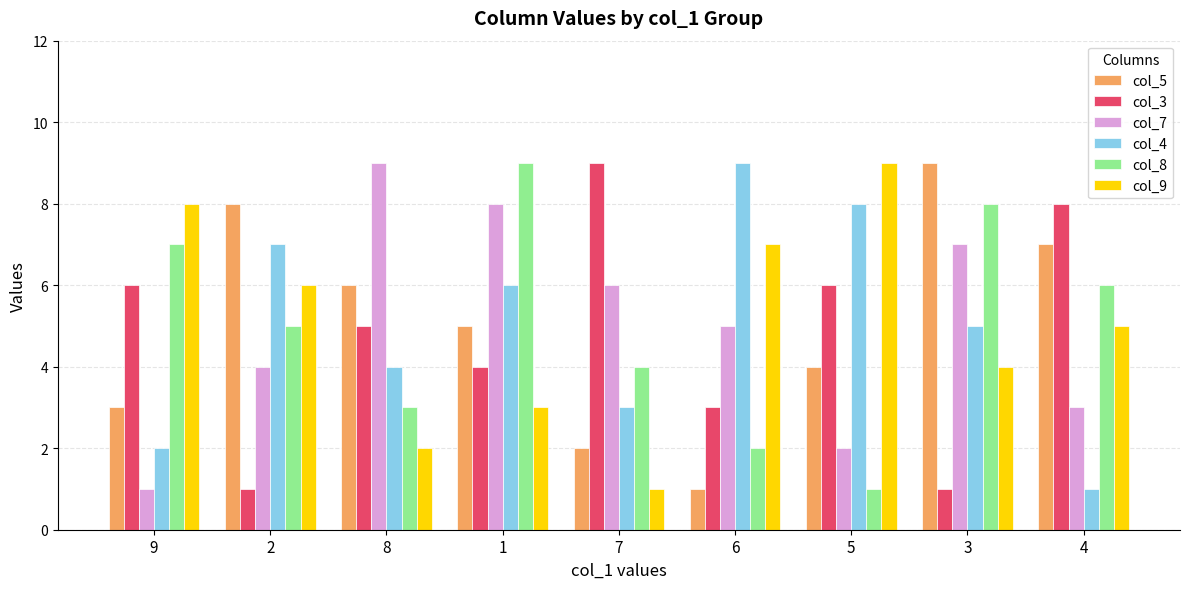

Where does the col_8 series first go above 5?

9